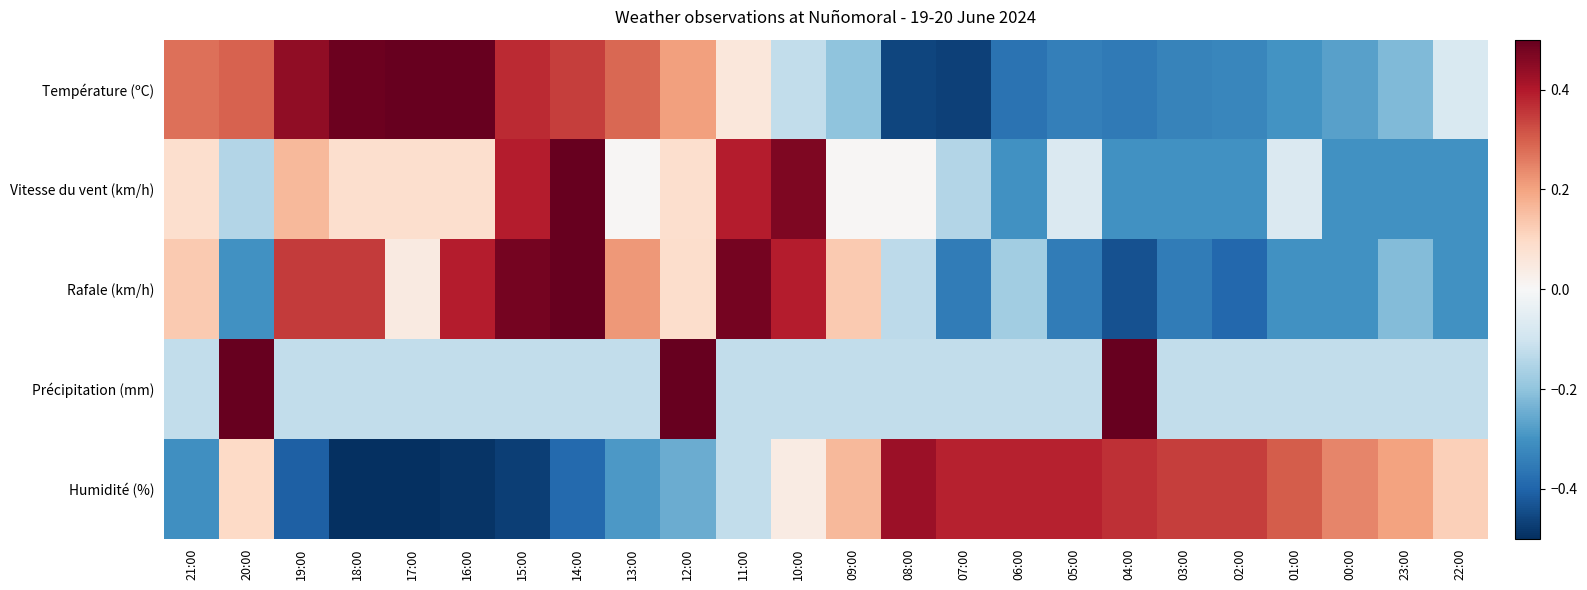

What is the total value across all series at 22:00?

-0.7